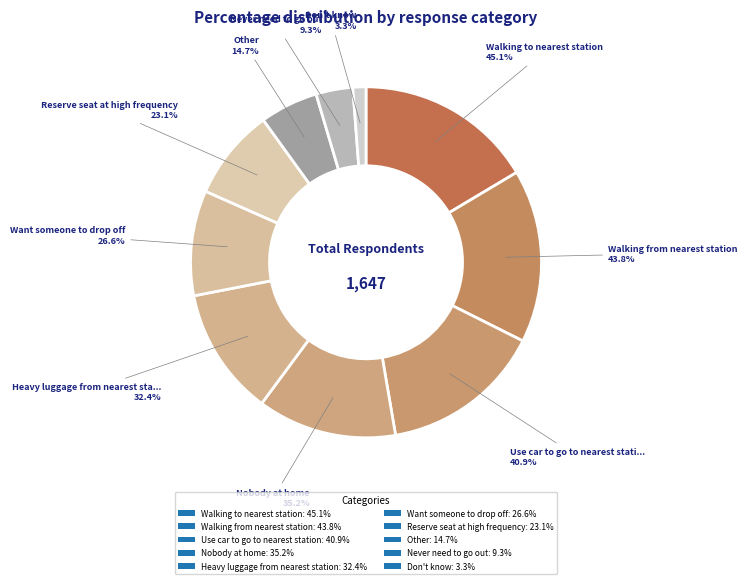

What is the change in value from C to H?

-26.2